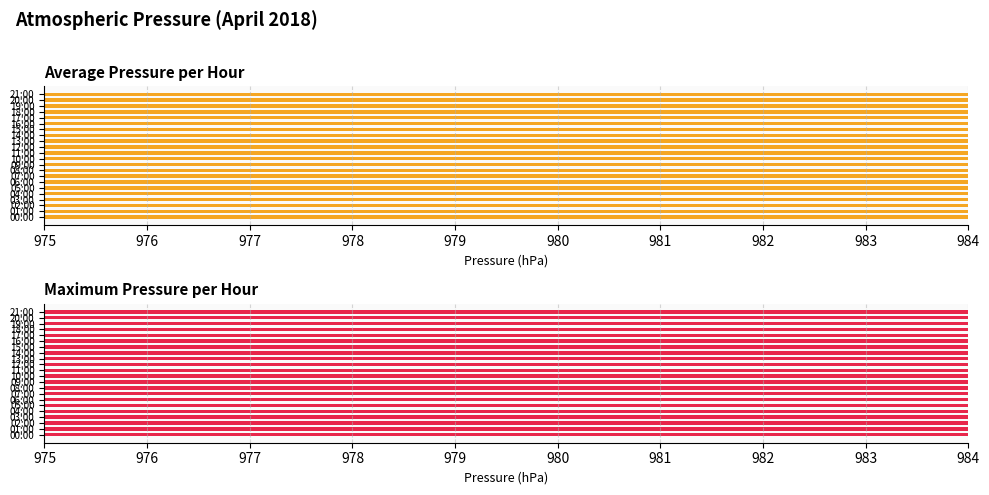

List the series in order of their overall mean, lowest first.

Average pressure, Maximum pressure